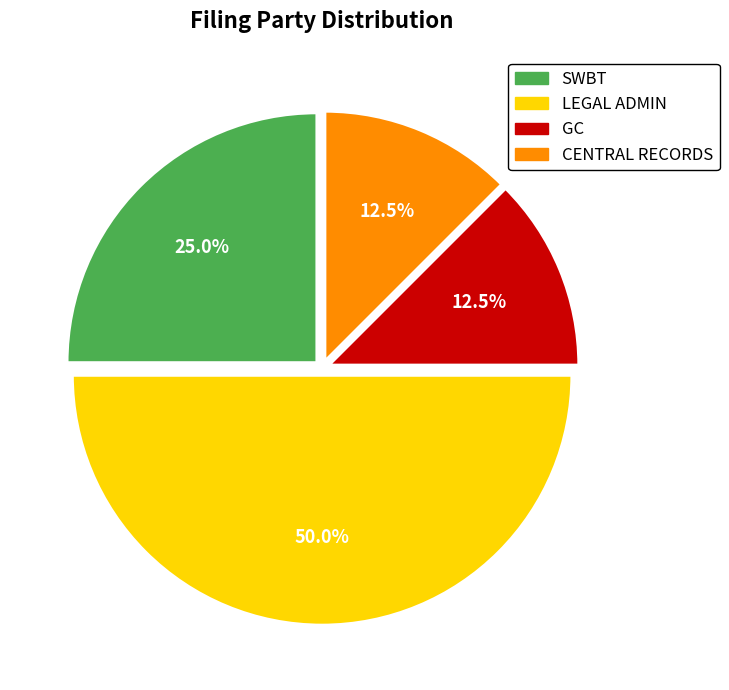

True or false: LEGAL ADMIN accounts for 37% of the total.

False